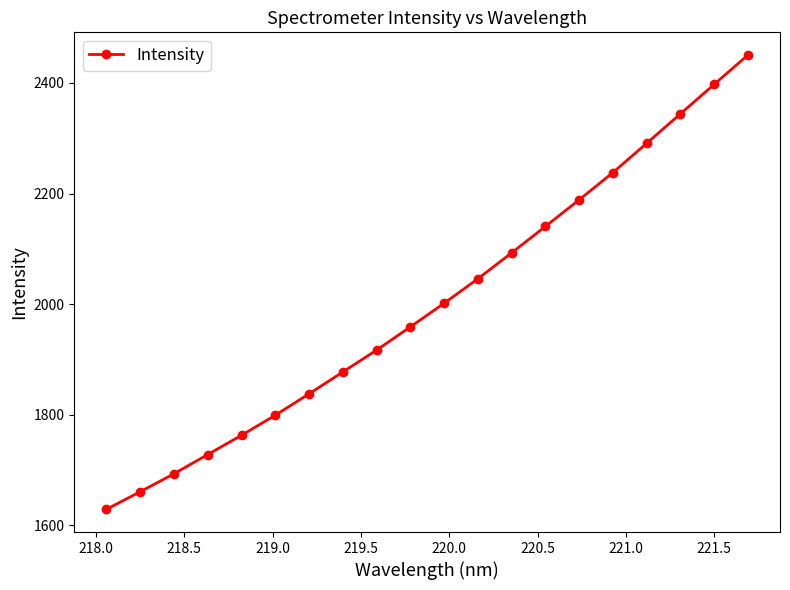

Reading left to right, transcribe all the data shown in this chart.

1628.5	1660.2	1692.7	1727.6	1762.4	1798.7	1837.5	1877.0	1916.6	1958.6	2001.4	2045.8	2092.7	2140.5	2188.6	2238.0	2290.9	2344.2	2397.5	2450.6